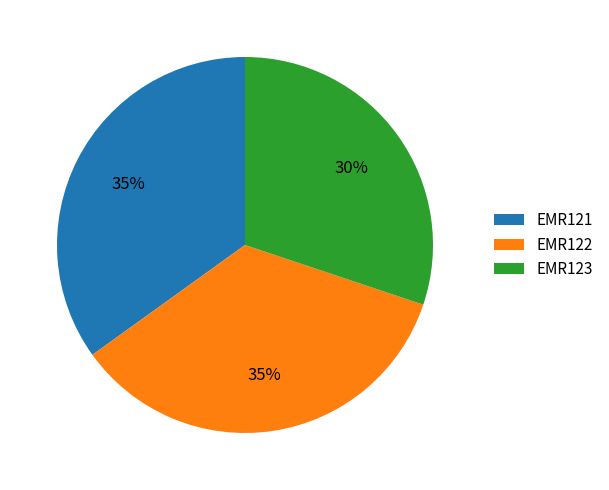

Which slice is the smallest?

EMR123